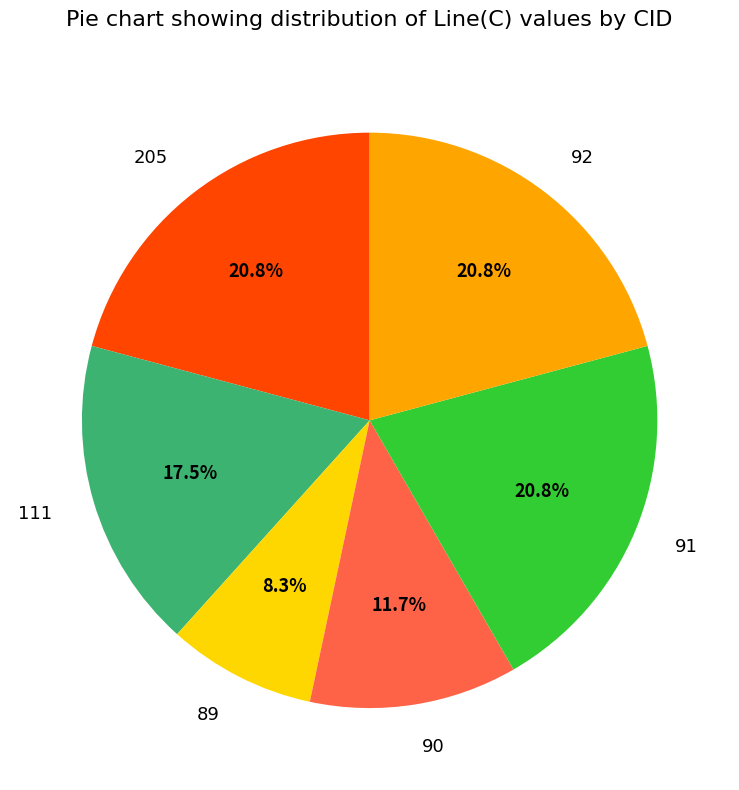

What portion of the pie excludes 89?

91.7%